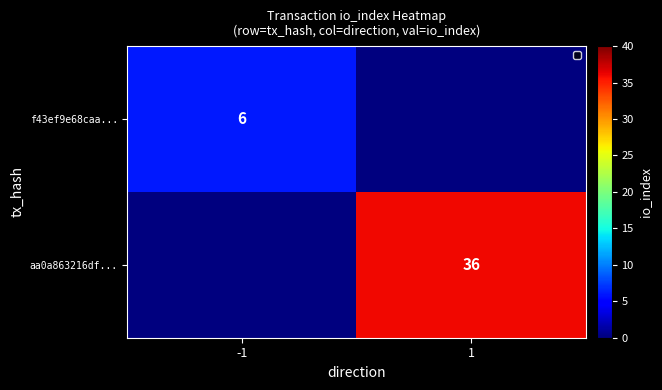

How many categories are shown in the chart?

2